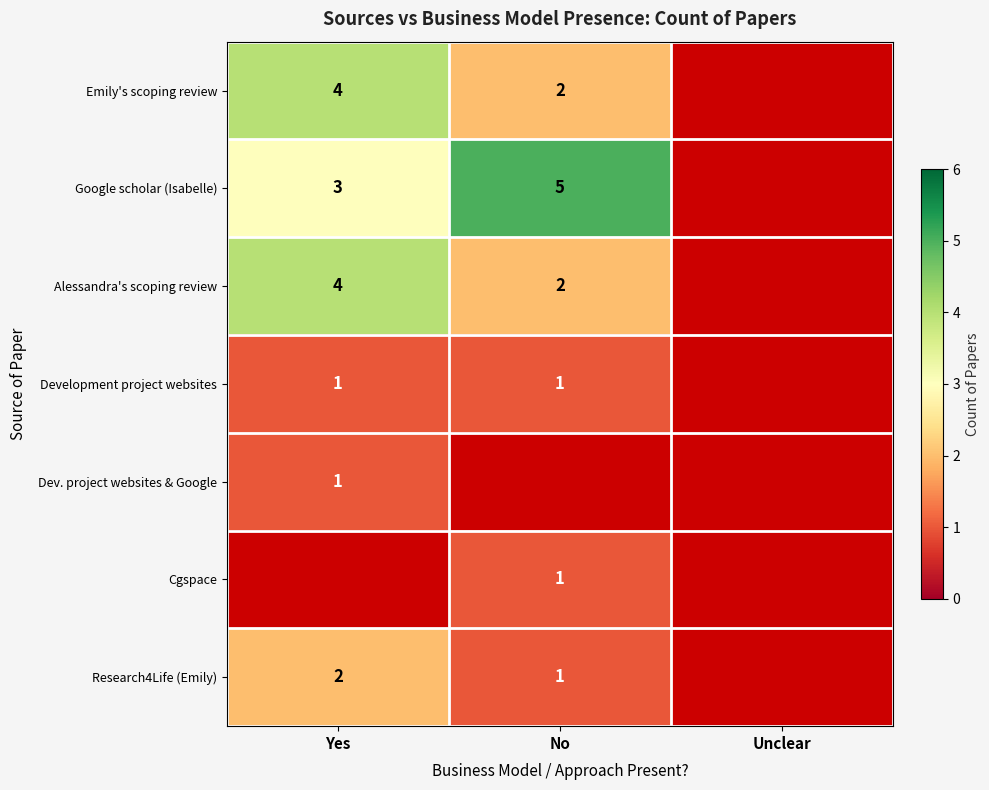

The value of Development project websites at Yes is 0.2. True or false?

False